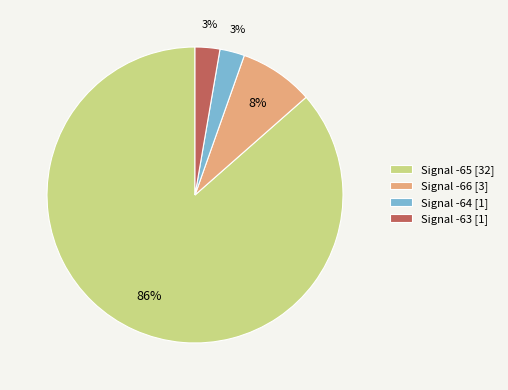

True or false: Signal -66 [3] accounts for 8% of the total.

True